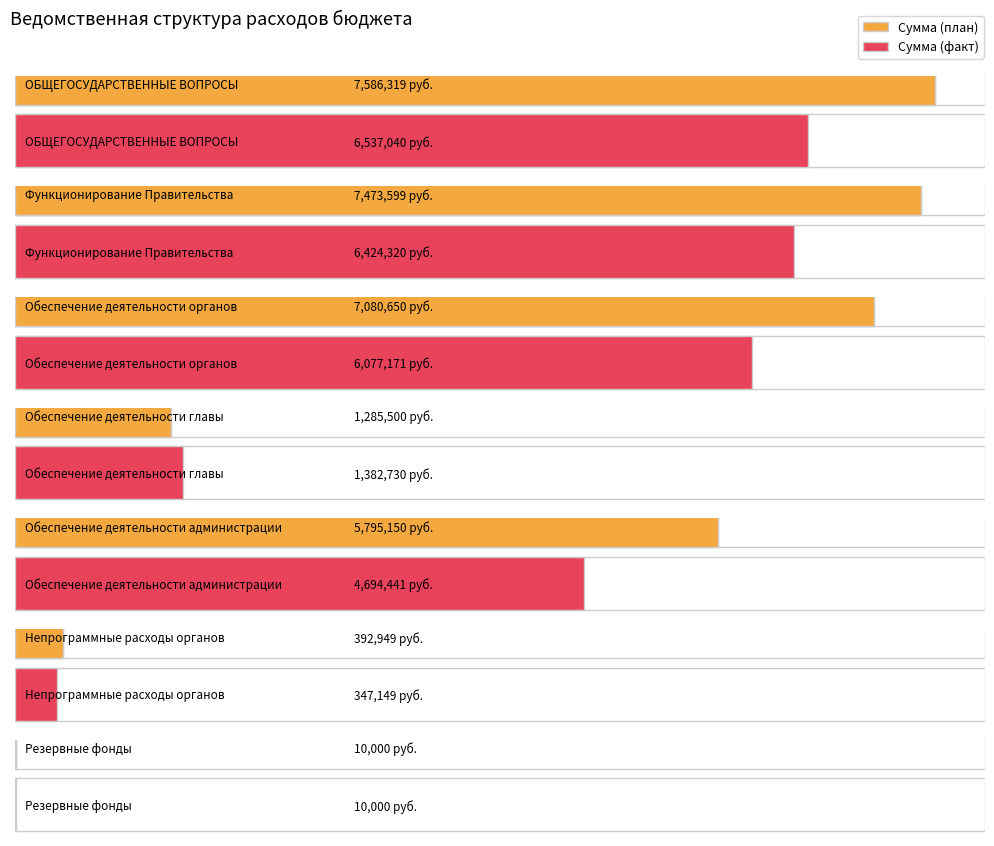

How many values in the Сумма (план) series are below 5795150?

3